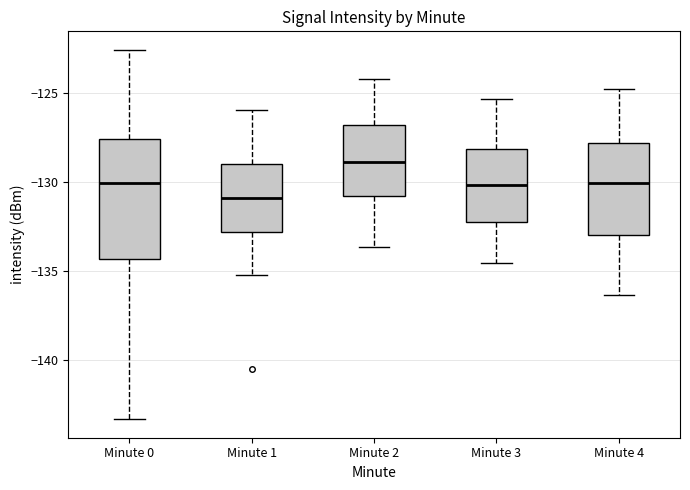

Which box has the lowest median line?

Minute 1